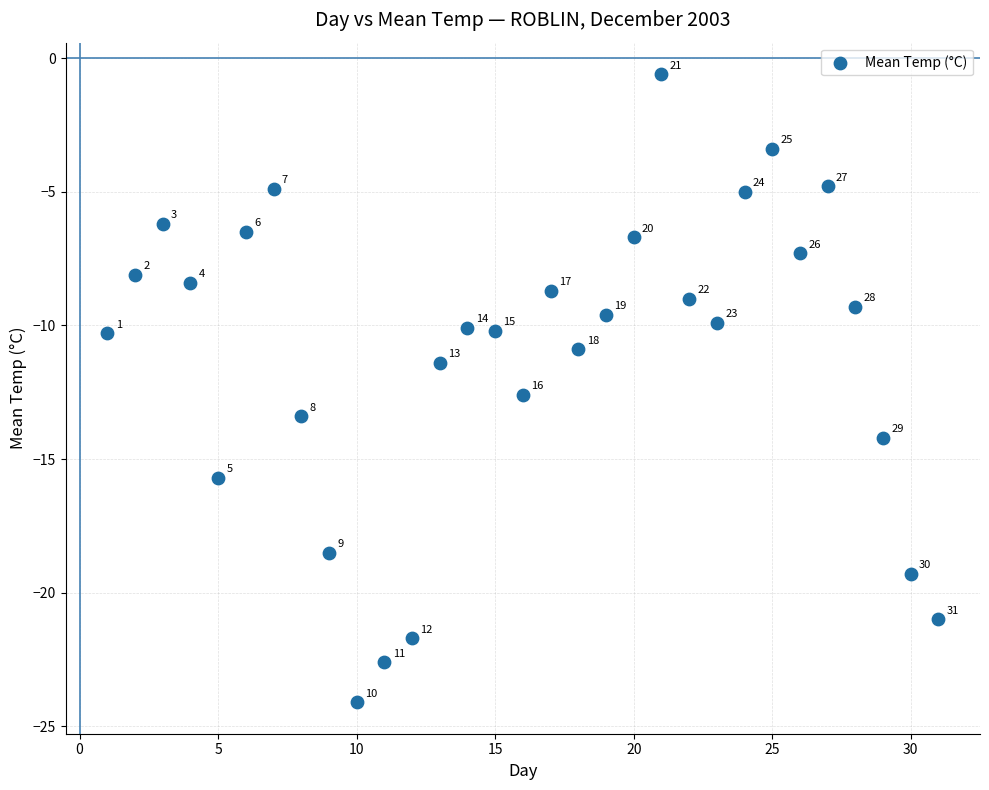

What is the range of Y values (max minus min)?

23.5